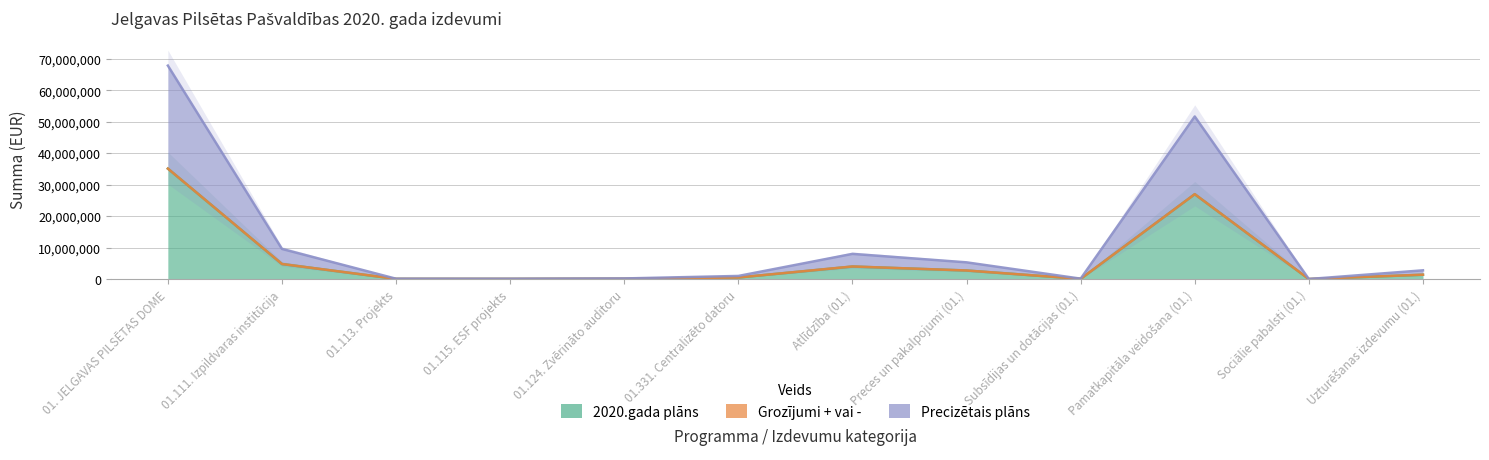

True or false: Precizētais plāns has a value of 2773240 at Uzturēšanas izdevumu (01.).

True